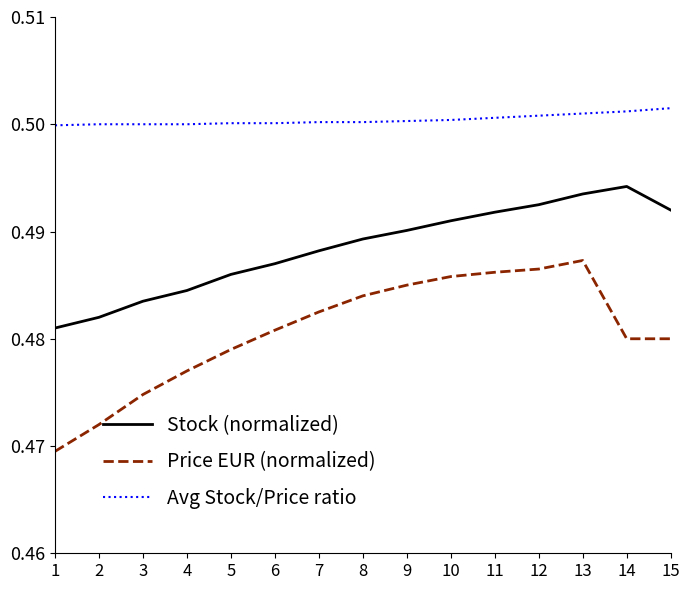

What are all the series names shown in the legend?

Stock (normalized), Price EUR (normalized), Avg Stock/Price ratio